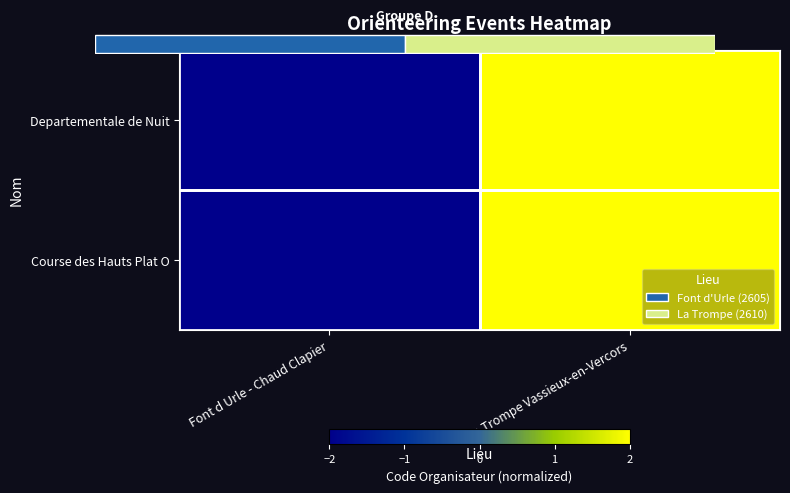

Rank the series at La Trompe Vassieux-en-Vercors from highest to lowest value.

Departementale de Nuit, Course des Hauts Plat O